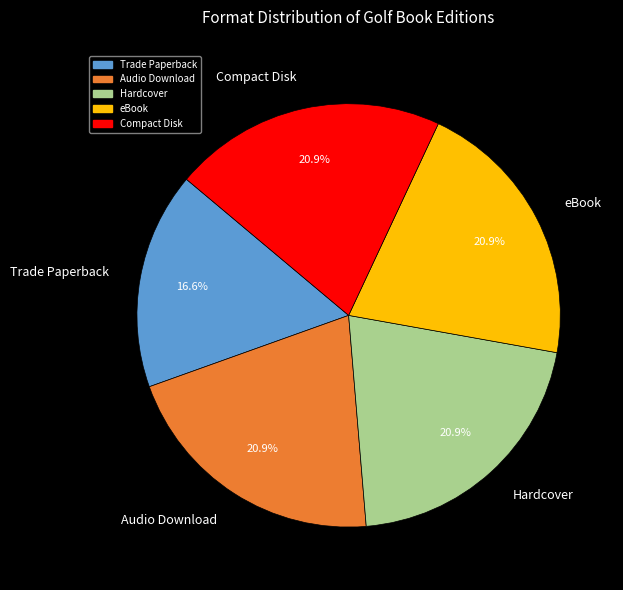

The eBook slice represents 21% of the pie. True or false?

True